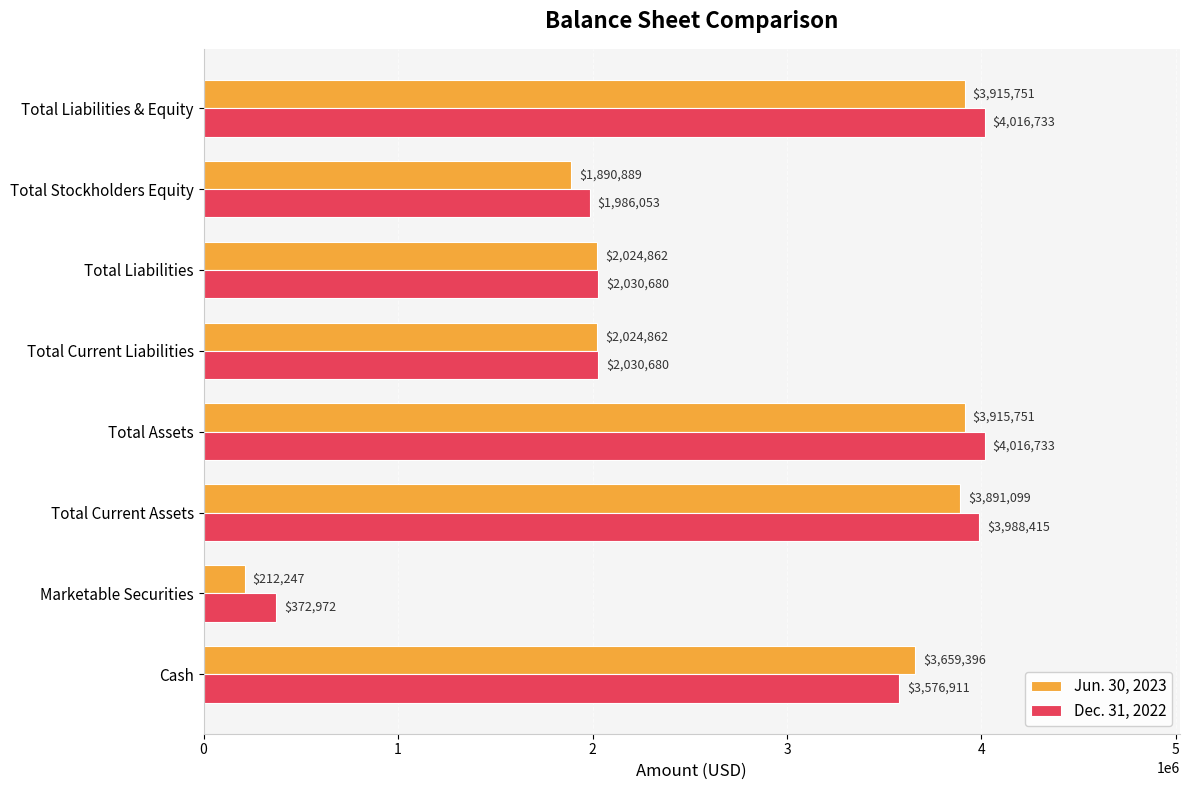

List the series in order of their overall mean, highest first.

Dec. 31, 2022, Jun. 30, 2023